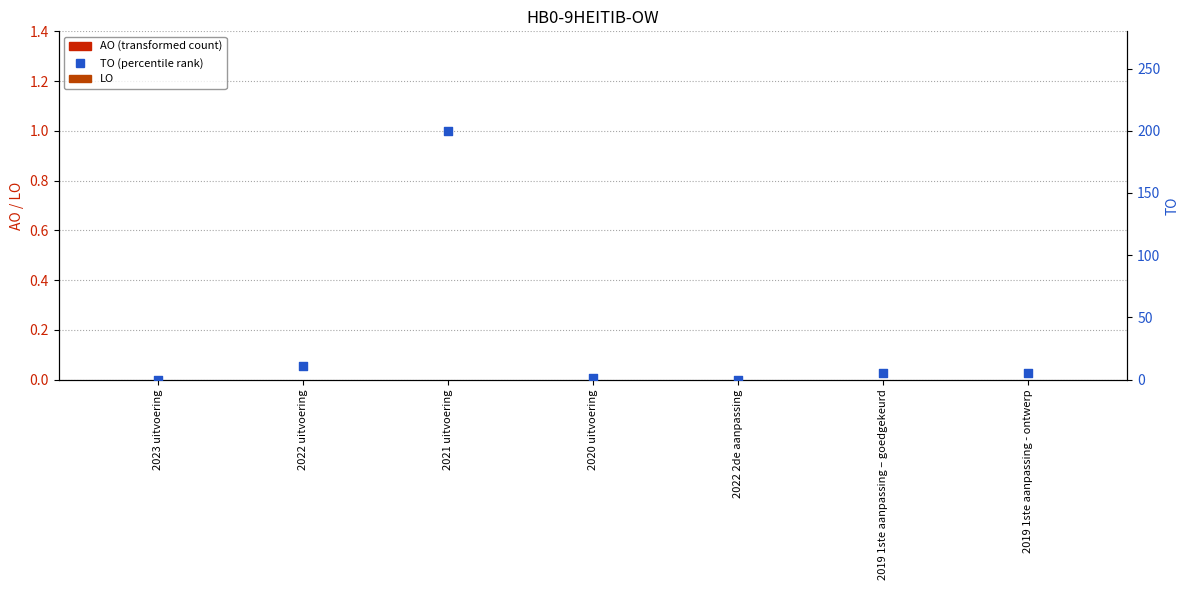

At which category is the sum across all series the highest?

2021 uitvoering